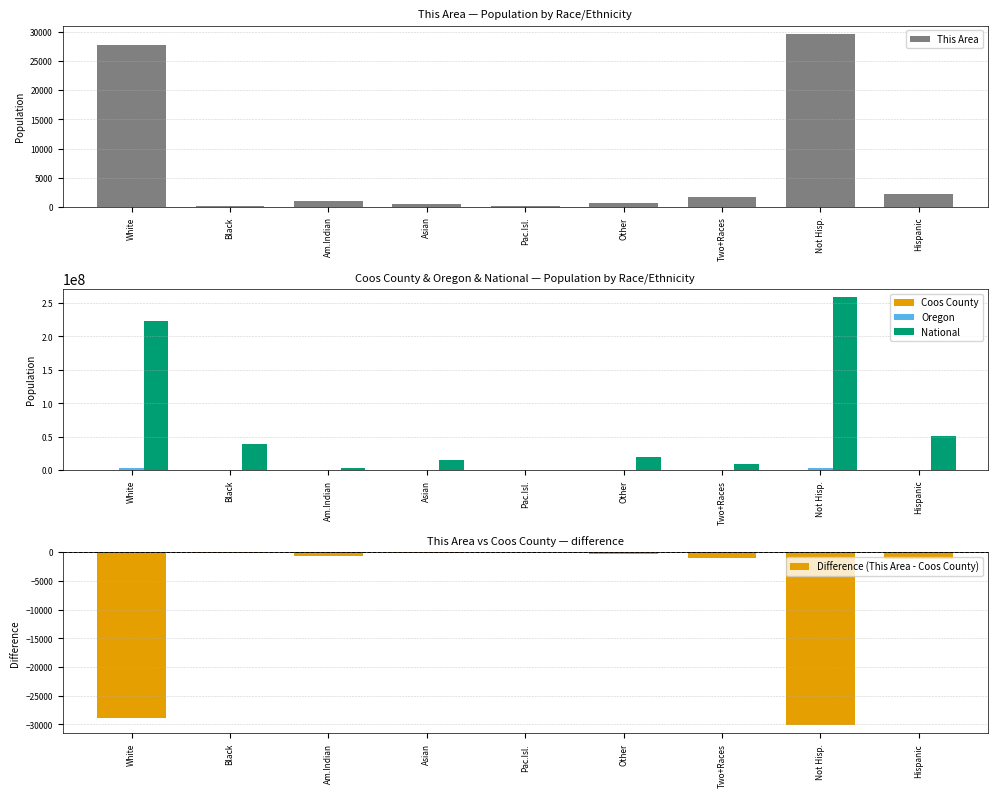

Rank the series by their maximum value, from highest to lowest.

National, Oregon, Coos County, This Area, Difference (This Area - Coos County)